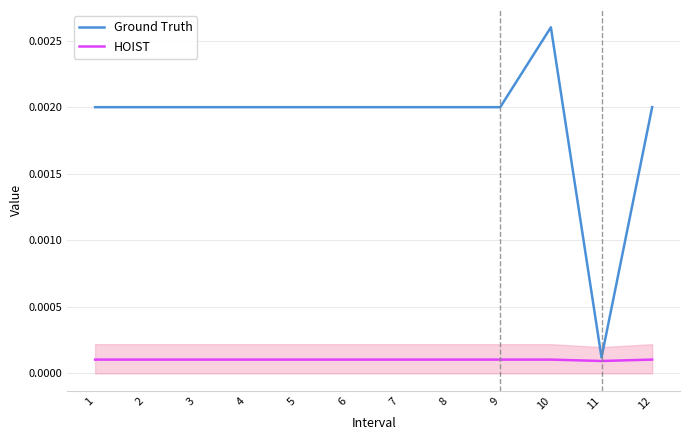

At which label does HOIST reach its minimum?

11